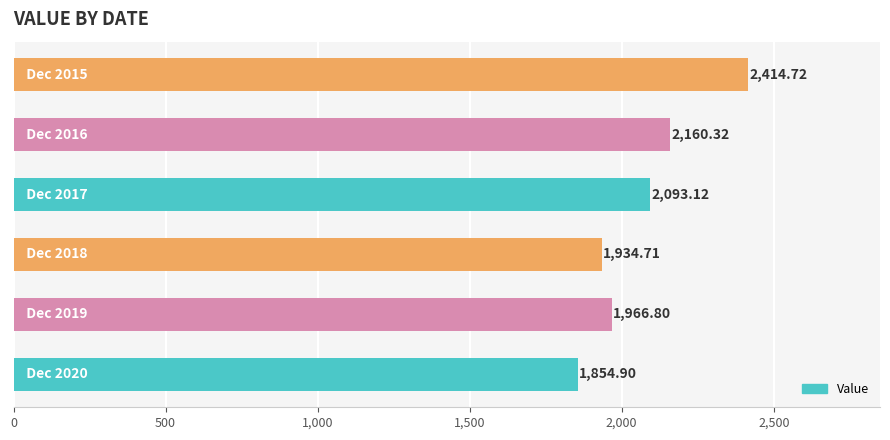

What is the sum of all values?

12424.6